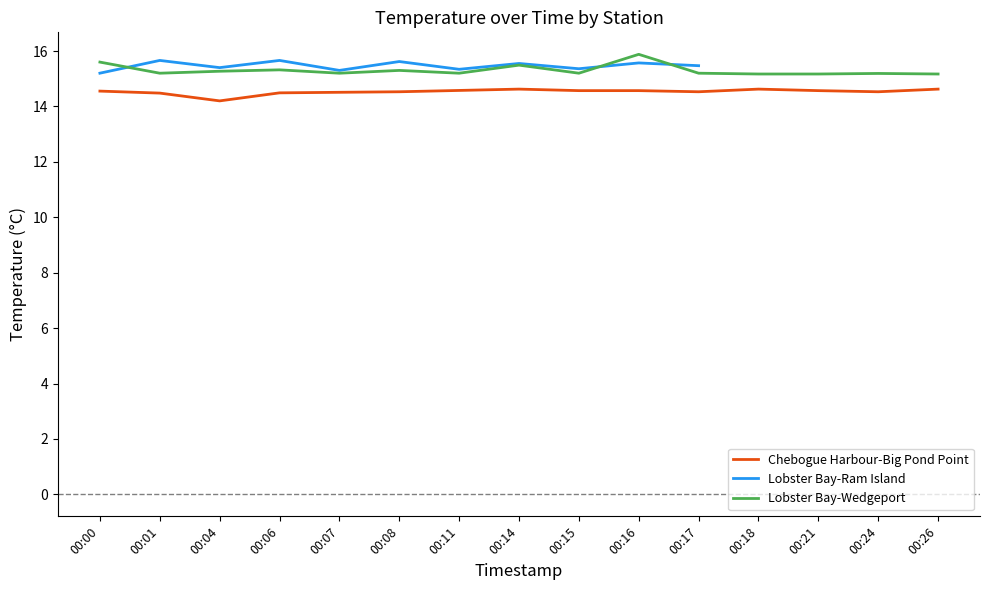

True or false: Lobster Bay-Wedgeport and Chebogue Harbour-Big Pond Point cross at least once.

False